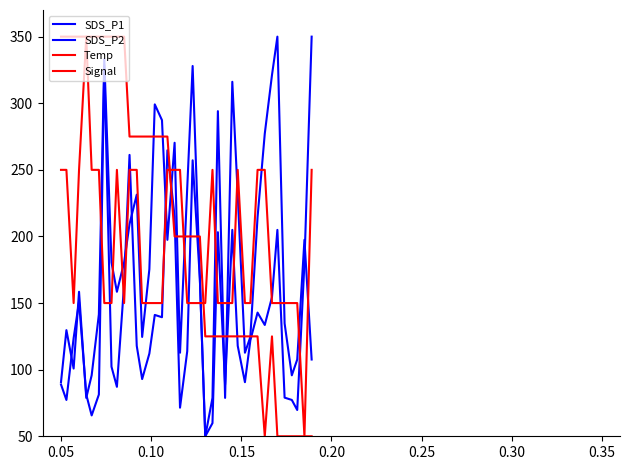

Does the chart display data point markers on the line(s)?

No